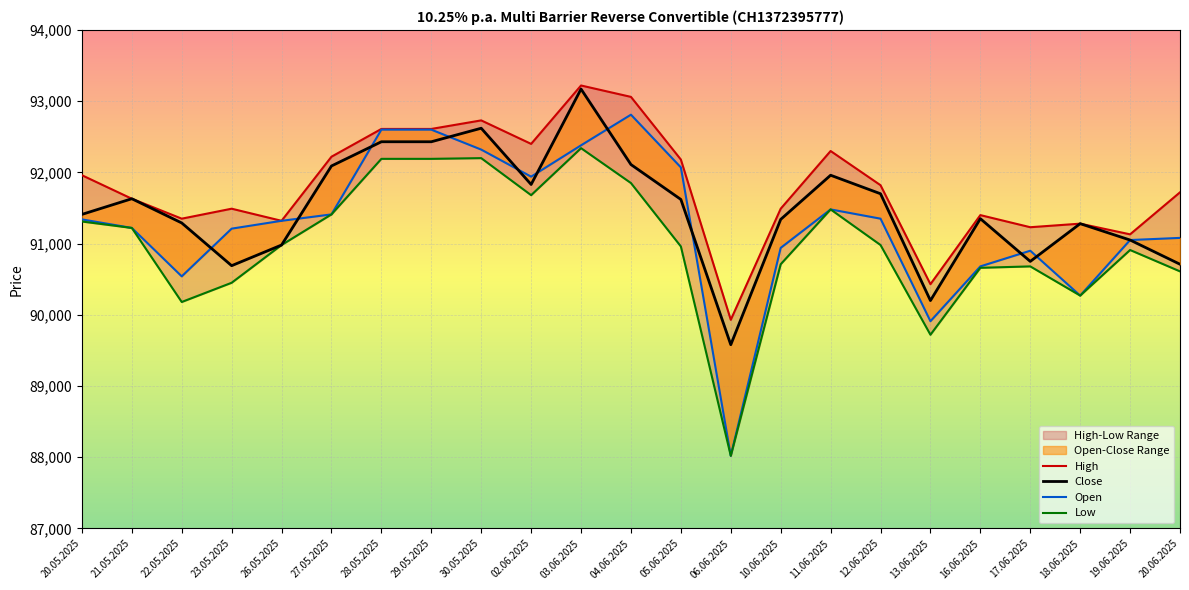

Which series has the largest total across all categories?

High